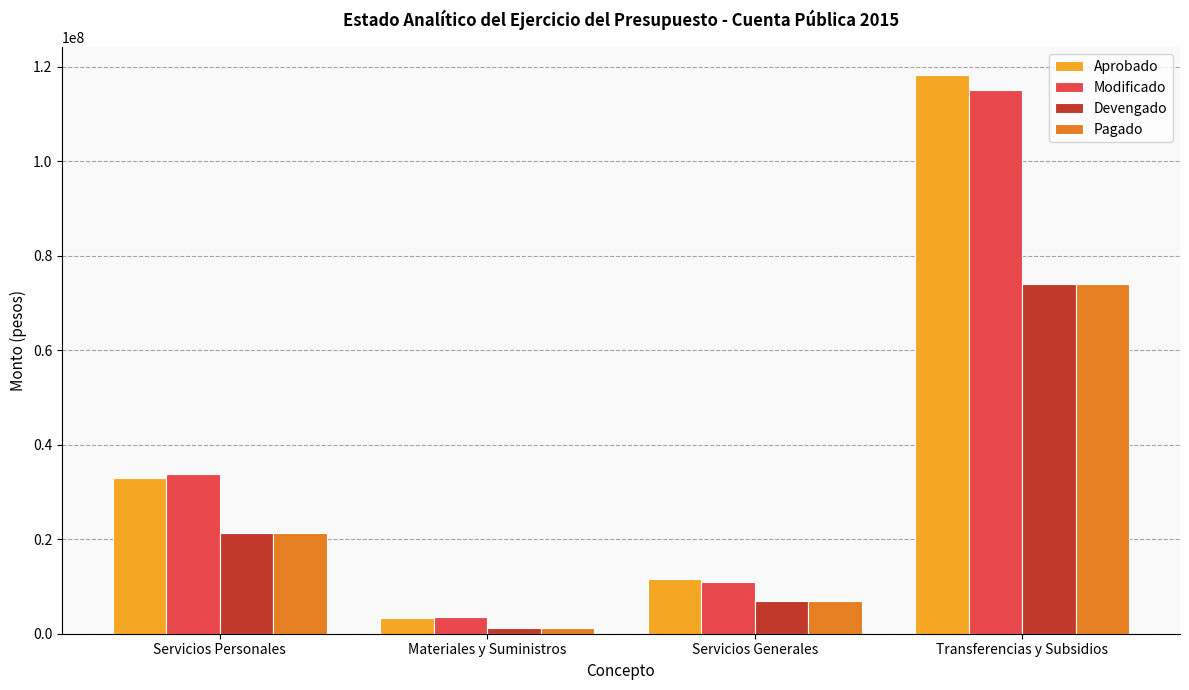

Which series has the largest range (max minus min)?

Aprobado